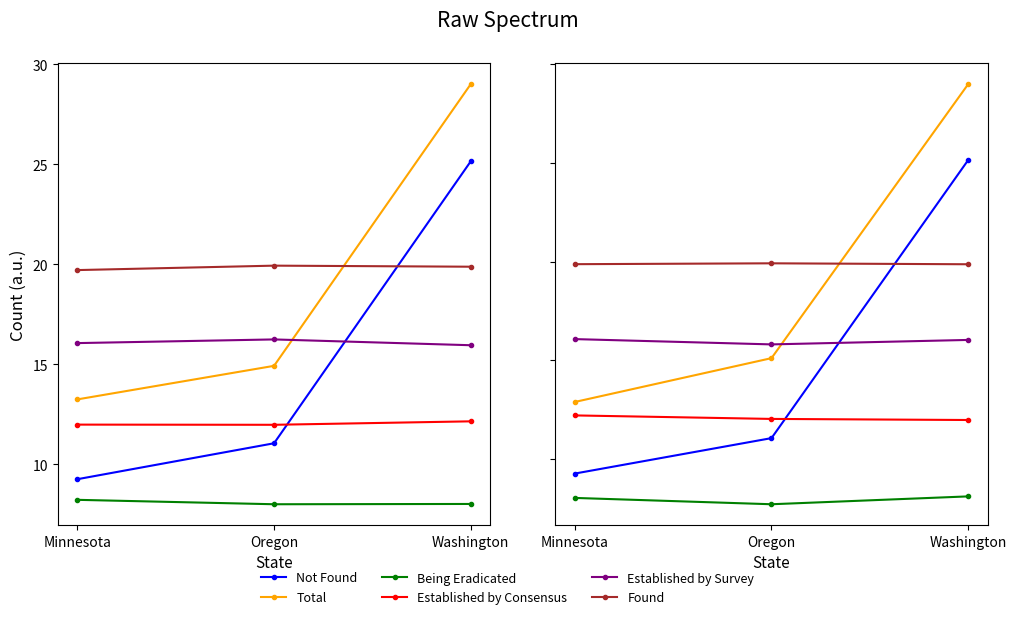

Which category has the highest value in the Established by Survey series?

Minnesota